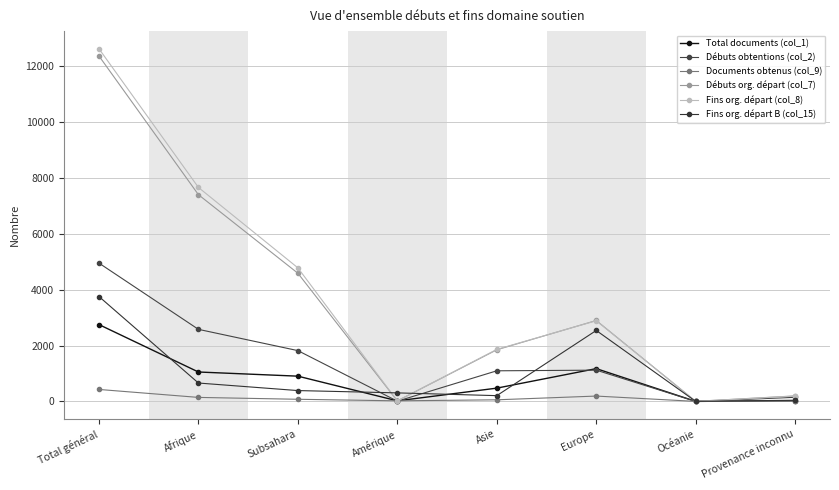

What is the total value across all series at Océanie?

8